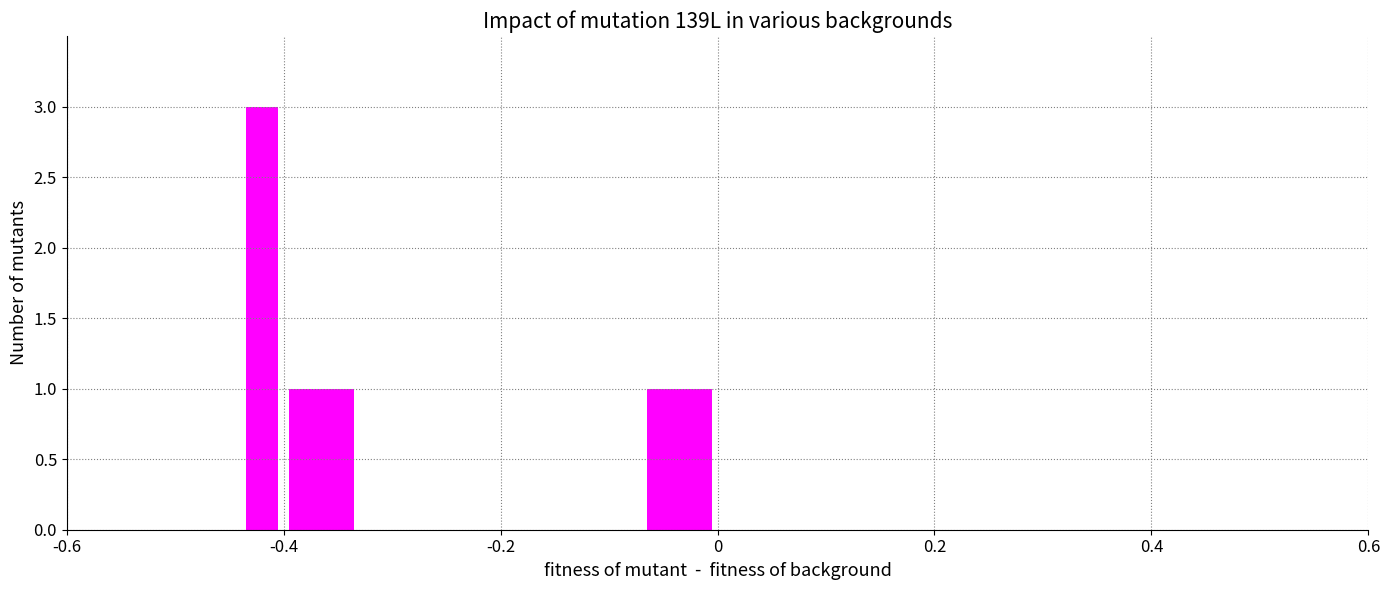

How many bars are there in total?

5